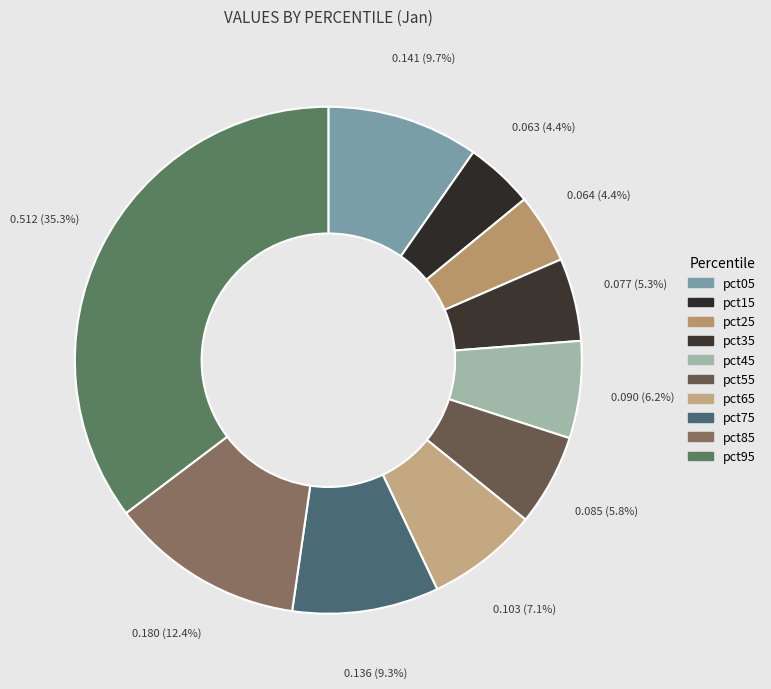

What percentage do pct45 and pct25 together represent?

10.6%